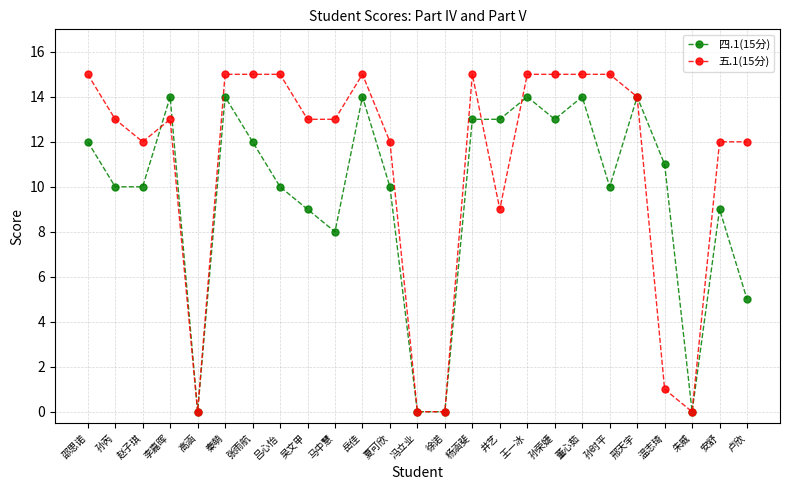

What position from the right is 高涵?

21